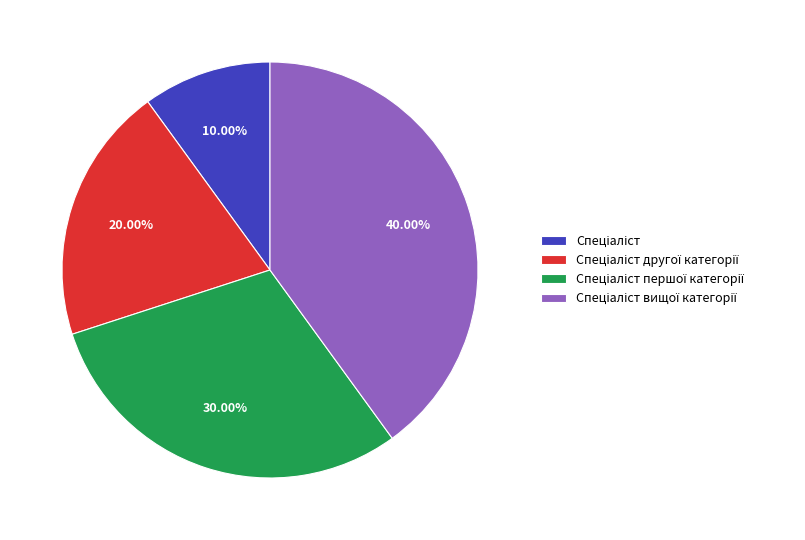

Is there any slice that represents more than half of the pie?

No